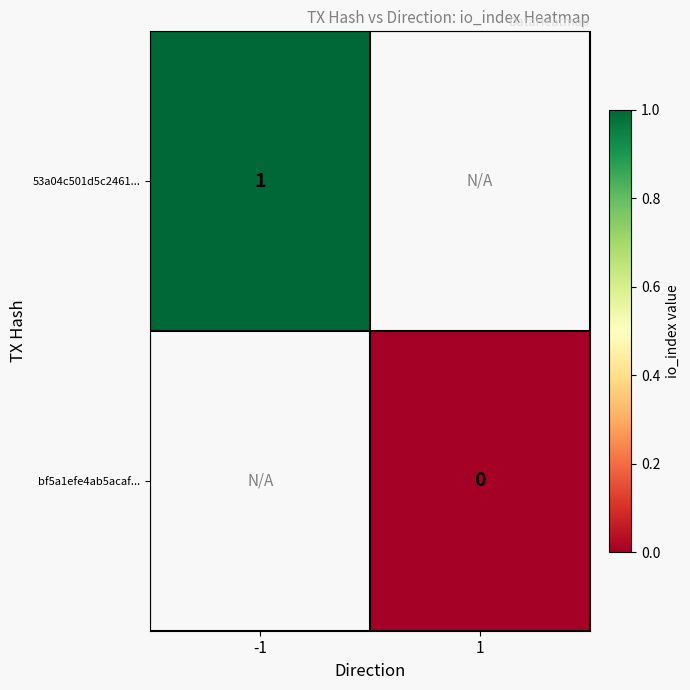

Is the value of bf5a1efe4ab5acaf... at 1 greater than the value of 53a04c501d5c2461... at -1?

No